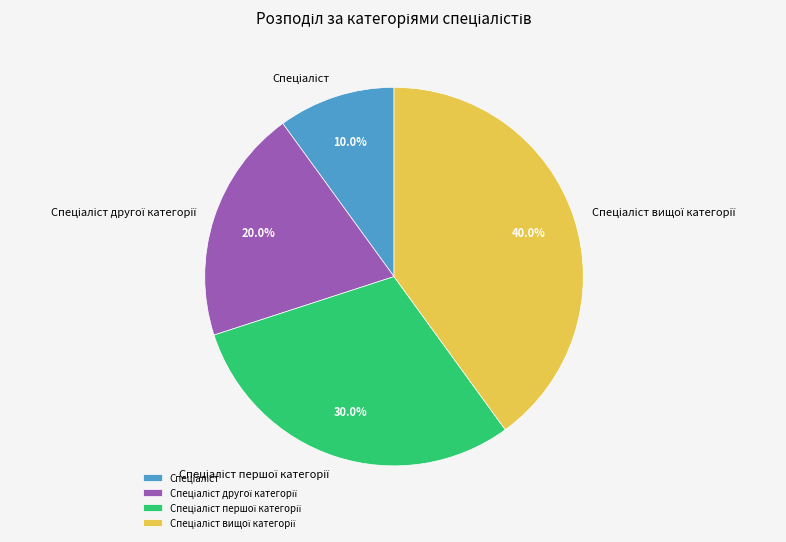

To the nearest percent, what is the difference between the largest and smallest slice percentages?

30%